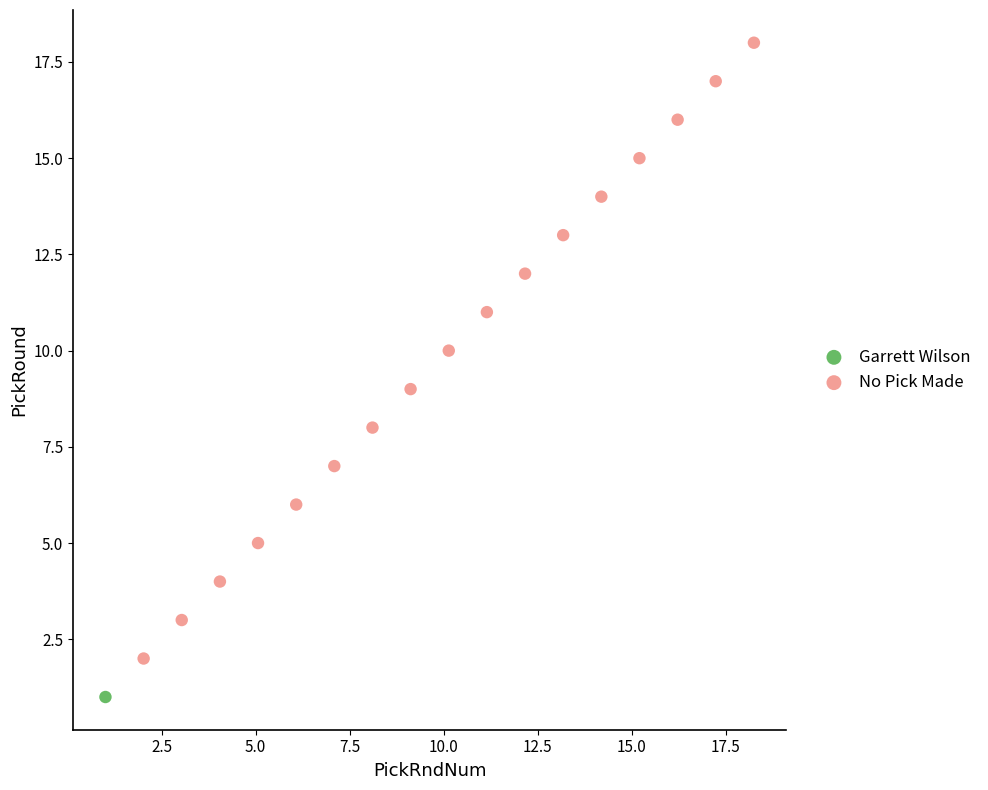

What are all the series names shown in the legend?

Garrett Wilson, No Pick Made